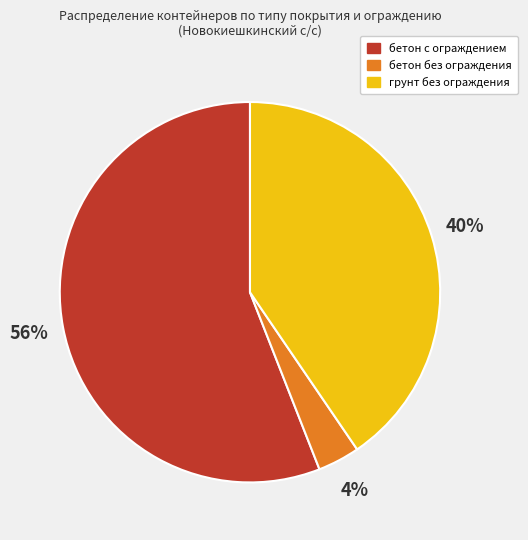

How many segments does this pie chart have?

3